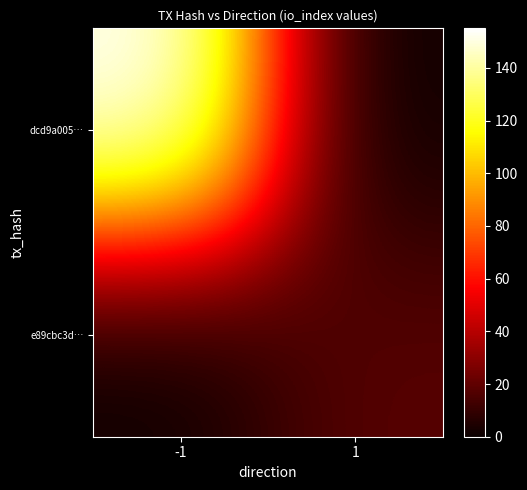

Reading left to right, what are all the values shown in this chart?

dcd9a005…: -1=155	1=0
e89cbc3d…: -1=0	1=18